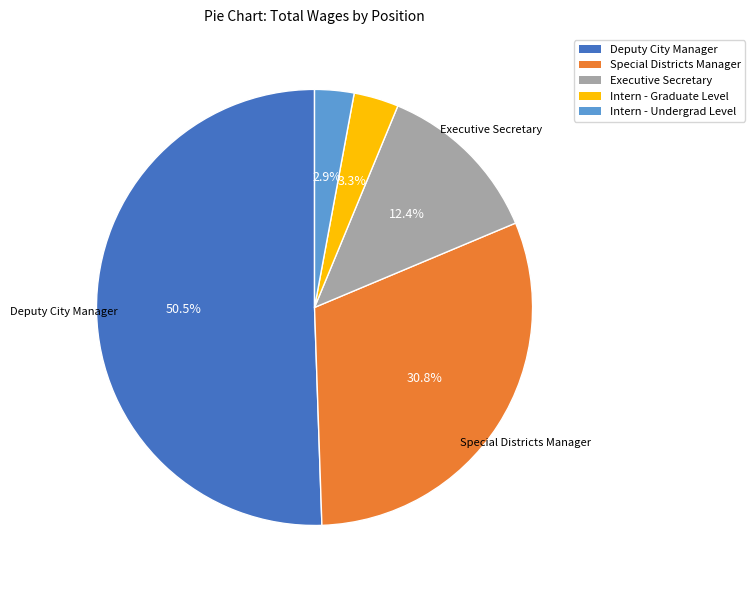

What percentage is NOT represented by Special Districts Manager?

69.2%